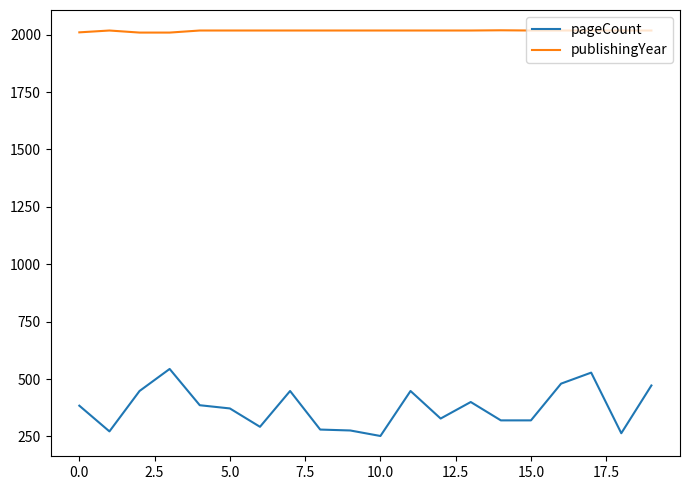

Rank the series by their average value, from lowest to highest.

pageCount, publishingYear